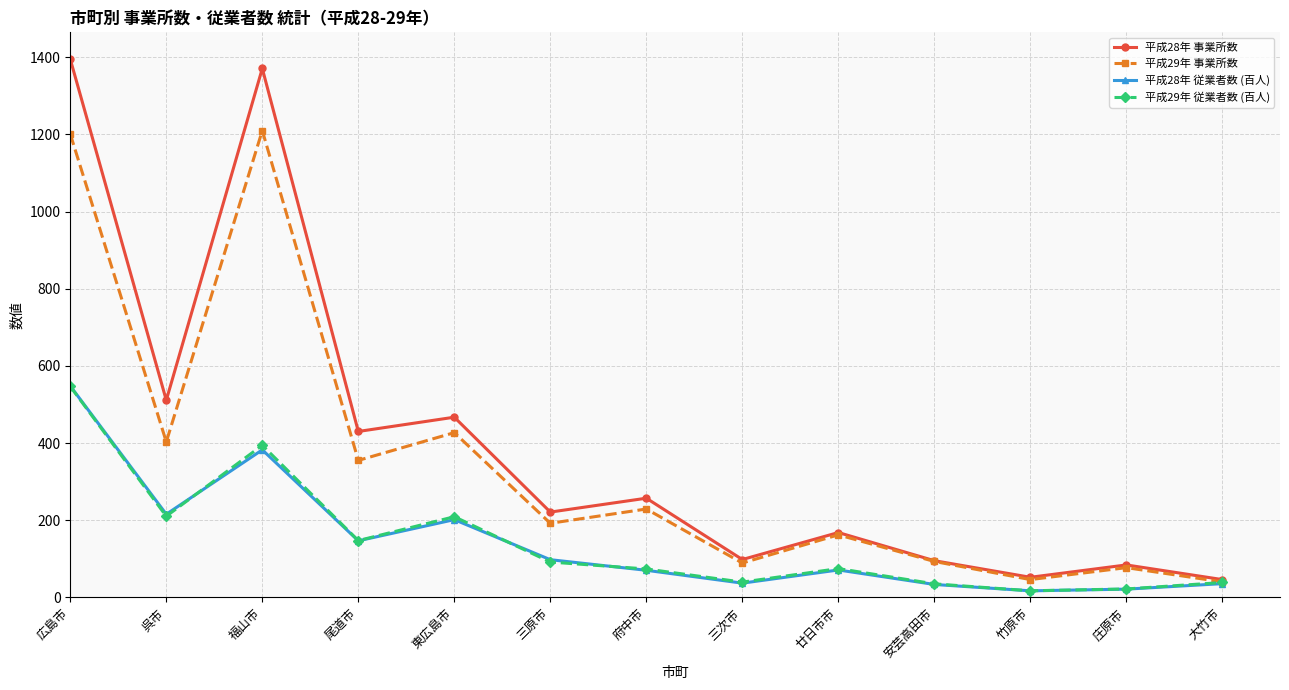

Is the value of 平成29年 従業者数 (百人) at 東広島市 greater than the value of 平成28年 従業者数 (百人) at 庄原市?

Yes